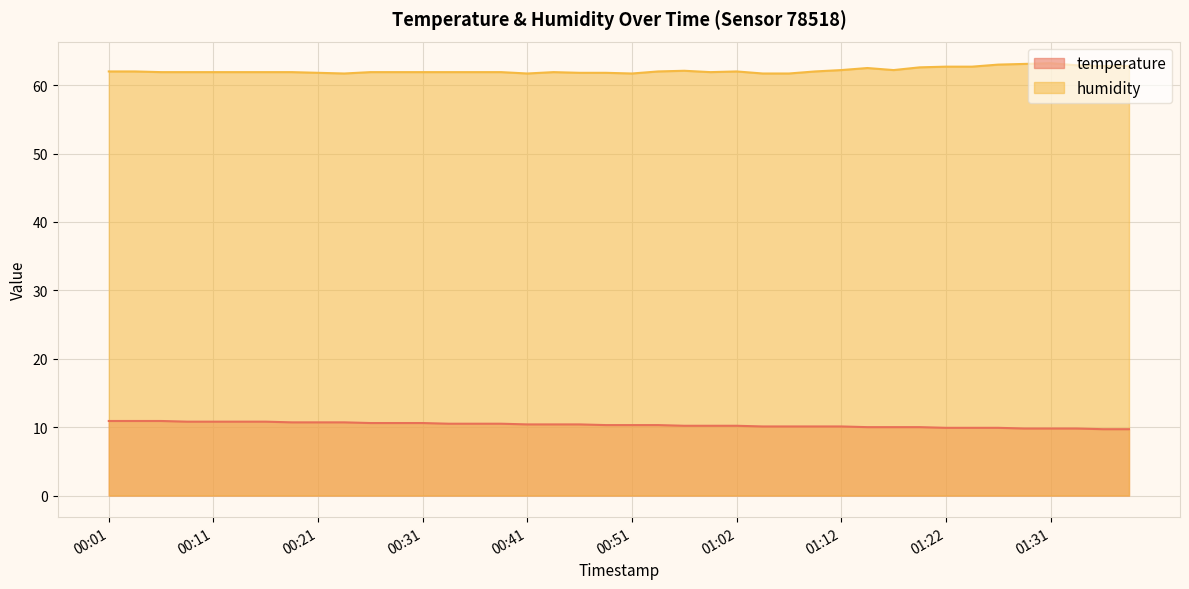

Which series has the widest spread of values?

humidity